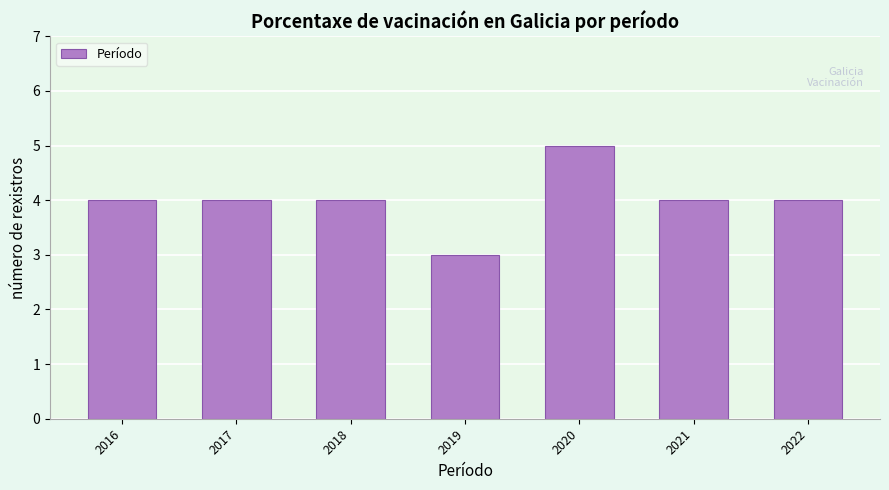

Reading left to right, extract all data points from this chart.

4	4	4	3	5	4	4